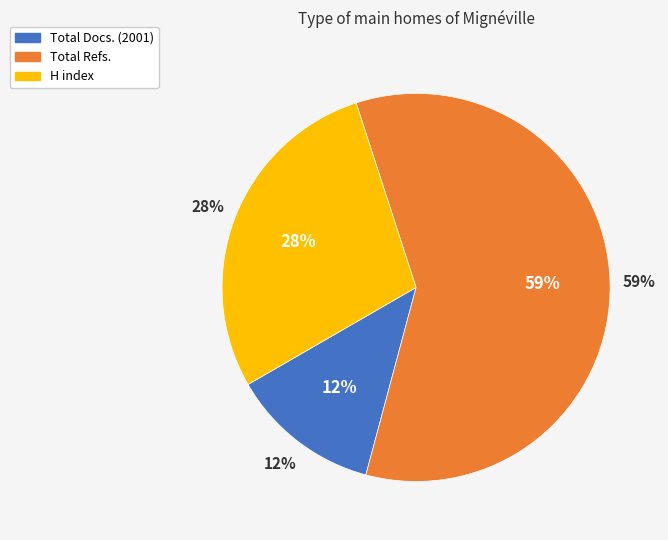

To the nearest percent, what portion does Total Refs. - Anthropological Science represent?

59%